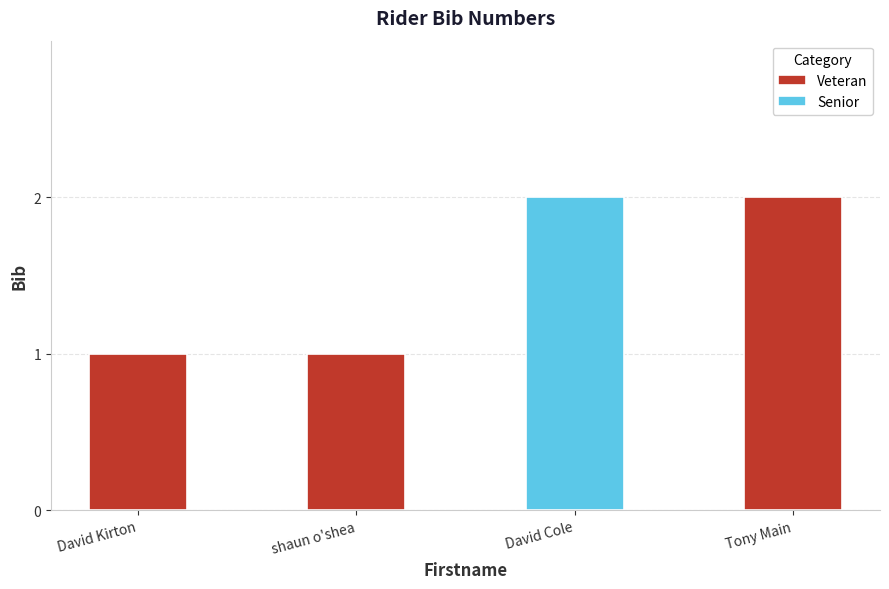

How many data points does each series have?

4